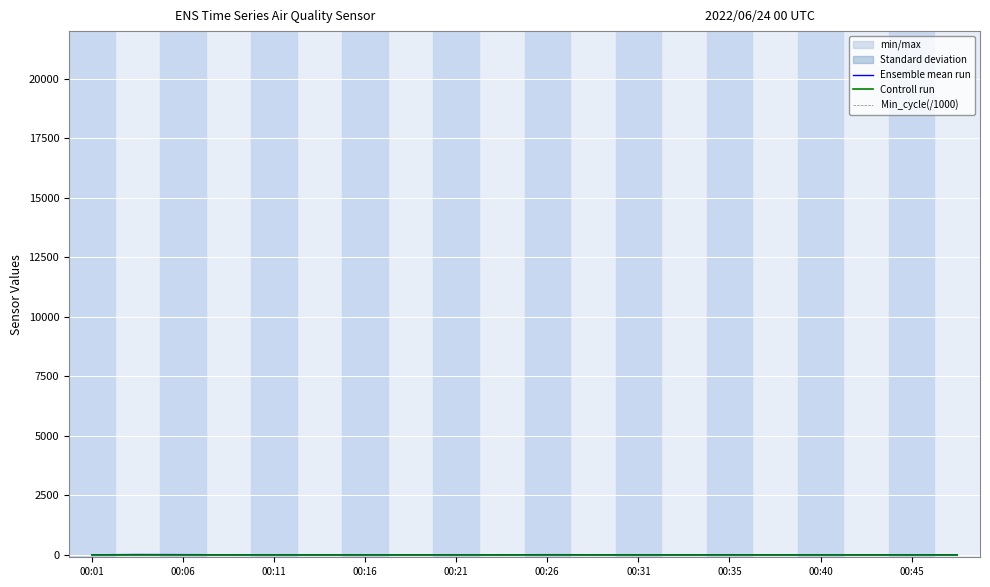

List the series in order of their overall mean, lowest first.

Controll run, Min_cycle(/1000), Ensemble mean run